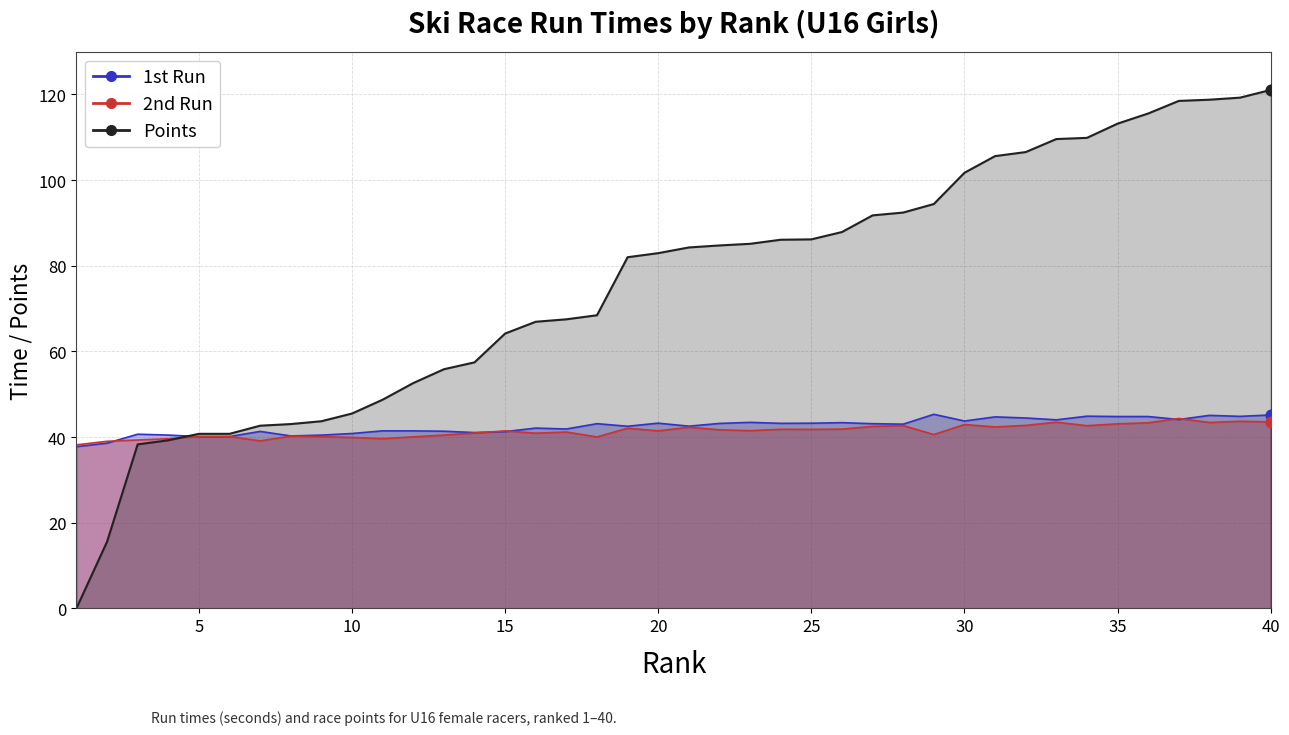

At which category is the sum across all series the highest?

40